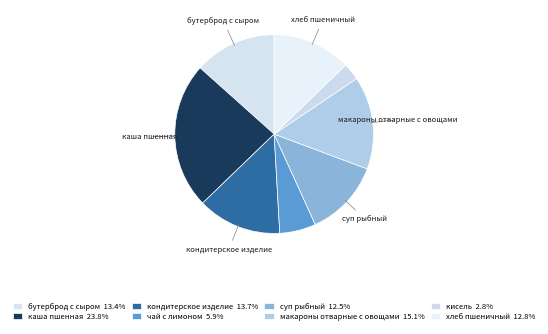

To the nearest percent, what is the difference between the бутерброд с сыром and каша пшенная slice percentages?

10%